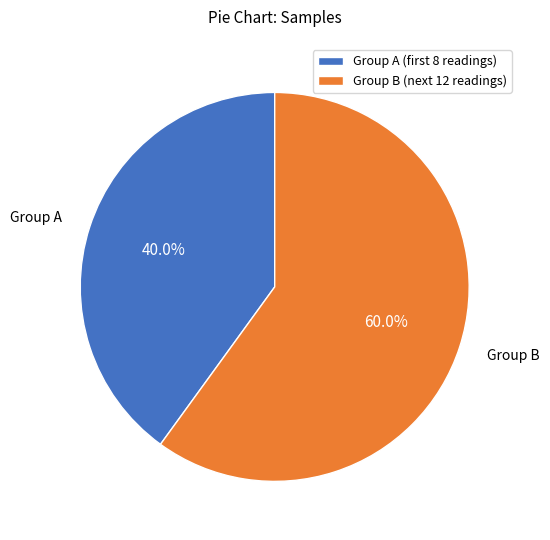

Rank the categories by value from highest to lowest.

Group B (next 12 readings), Group A (first 8 readings)